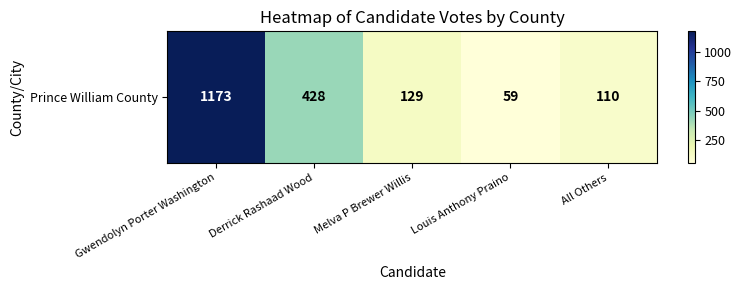

Read the value at Derrick Rashaad Wood, to the nearest 10.

430